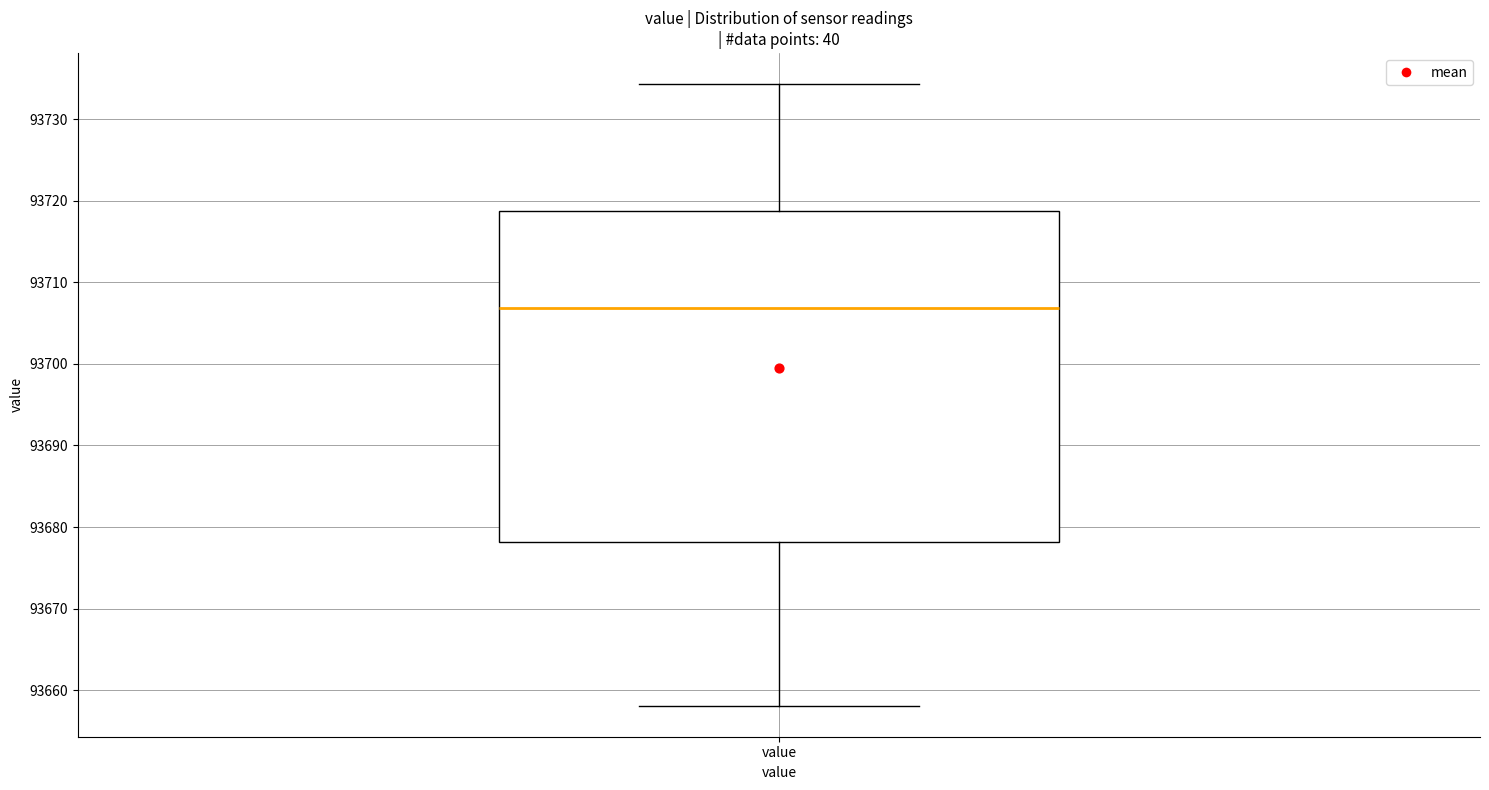

Read this box plot against the y-axis: the position of the median line, the range covered by the box, and the ends of both whiskers. The values are not printed on the chart, so give them approximately, as read against the axis.

median 93707, box 93678 to 93719, whiskers 93658 to 93734